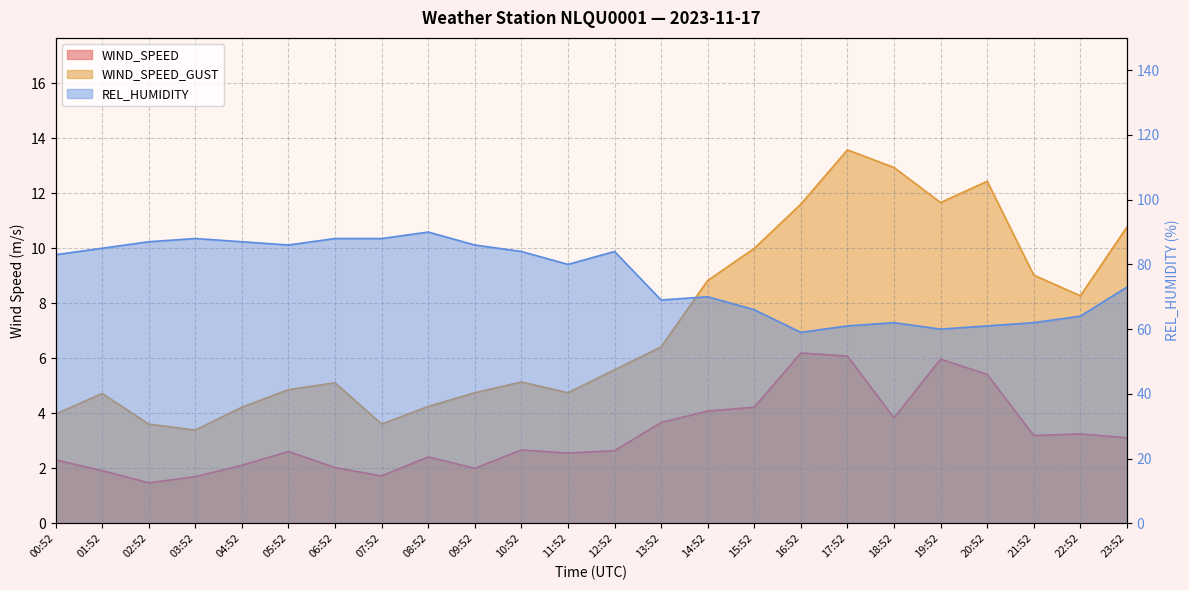

Which category has the highest value across all series?

08:52